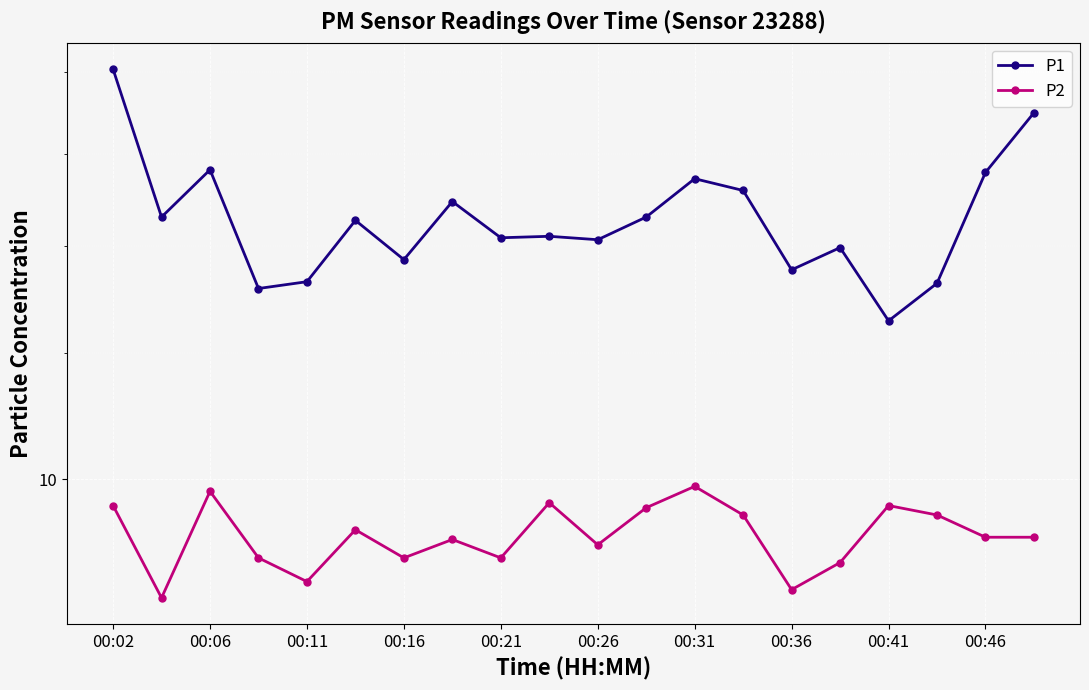

True or false: P2 and P1 cross at least once.

False